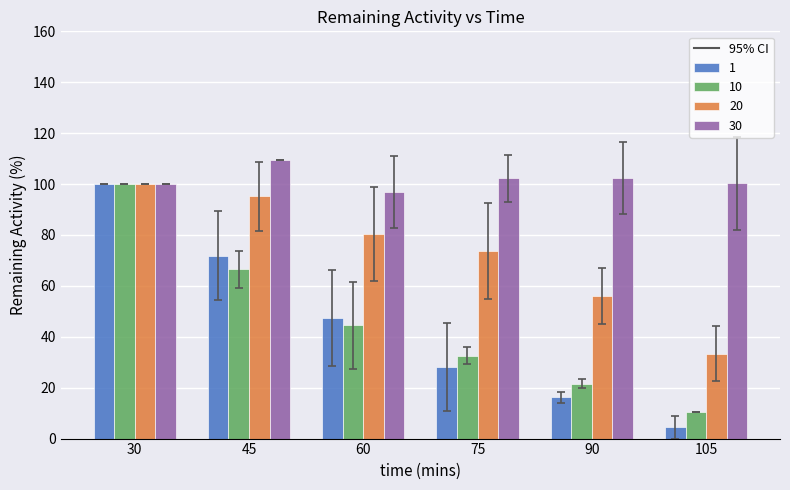

What is the maximum value shown in the chart?

109.4